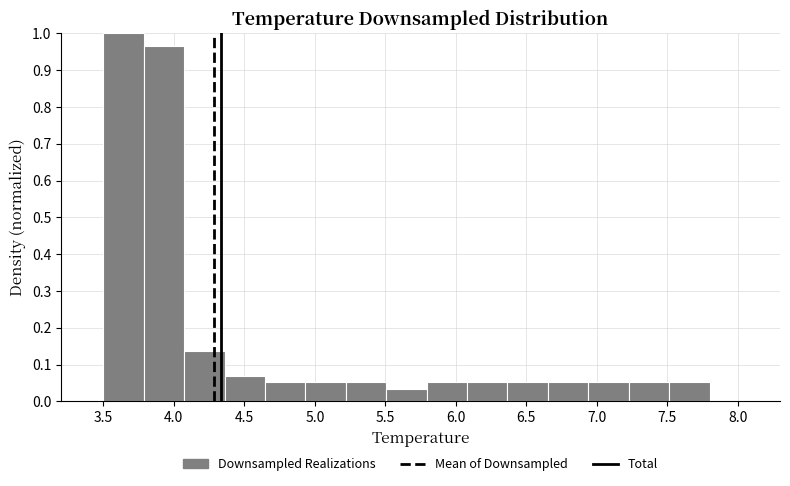

Reading left to right, list every bar in this chart as the range it spans on the x-axis followed by its height. Neither the bar edges nor the heights are printed on the chart, so give them approximately, as read against the axes.

3.50 to 3.80: 1.00
3.80 to 4.05: 0.97
4.05 to 4.35: 0.14
4.35 to 4.65: 0.07
4.65 to 4.95: 0.05
4.95 to 5.20: 0.05
5.20 to 5.50: 0.05
5.50 to 5.80: 0.03
5.80 to 6.10: 0.05
6.10 to 6.35: 0.05
6.35 to 6.65: 0.05
6.65 to 6.95: 0.05
6.95 to 7.25: 0.05
7.25 to 7.50: 0.05
7.50 to 7.80: 0.05